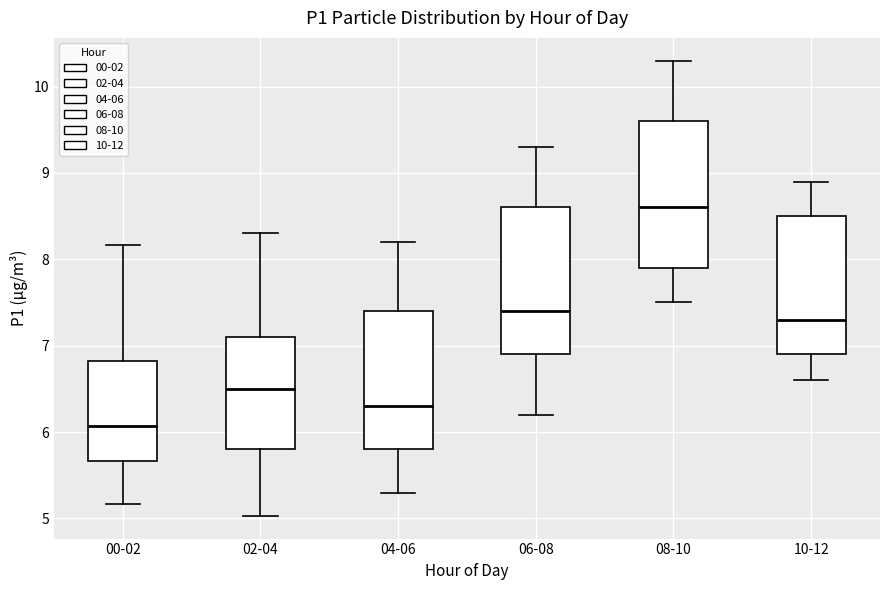

Where does the median line of the box for 02-04 sit on the y-axis? The values are not printed on the chart, so give them approximately, as read against the axis.

6.5